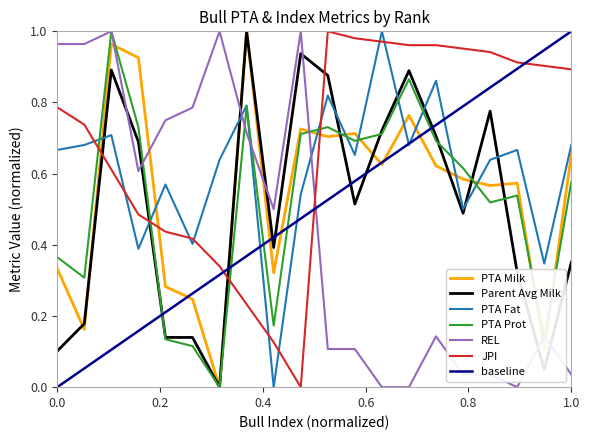

List the series in order of their peak value, highest first.

PTA Milk, Parent Avg Milk, PTA Fat, PTA Prot, REL, JPI